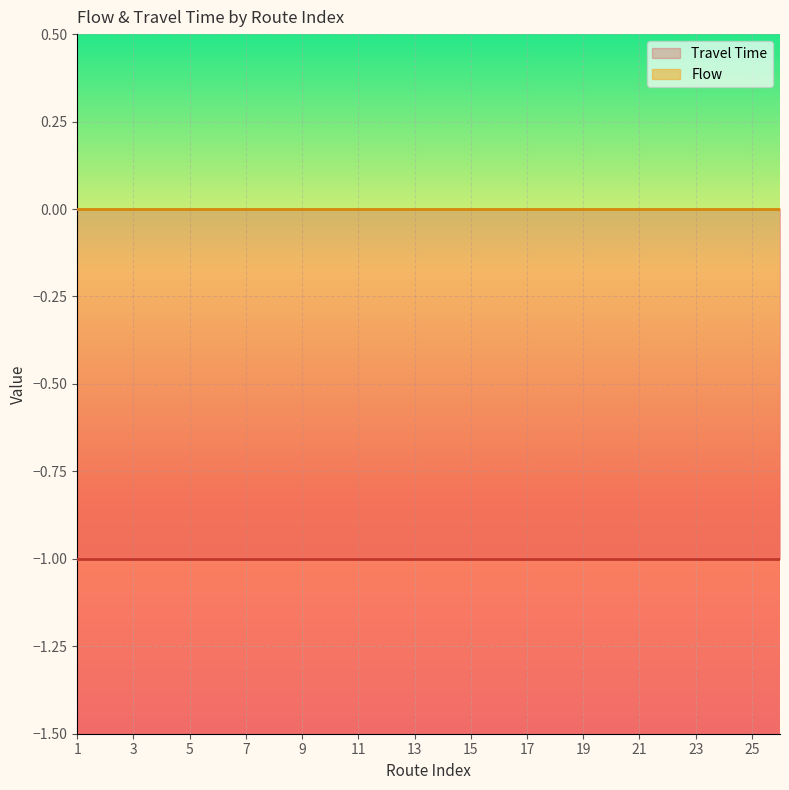

Reading right to left, transcribe all the data shown in this chart.

Travel Time: 25=-1	24=-1	23=-1	22=-1	21=-1	20=-1	19=-1	18=-1	17=-1	16=-1	15=-1	14=-1	13=-1	12=-1	11=-1	10=-1	9=-1	8=-1	7=-1	6=-1	5=-1	4=-1	3=-1	2=-1	1=-1	0=-1
Flow: 25=0	24=0	23=0	22=0	21=0	20=0	19=0	18=0	17=0	16=0	15=0	14=0	13=0	12=0	11=0	10=0	9=0	8=0	7=0	6=0	5=0	4=0	3=0	2=0	1=0	0=0